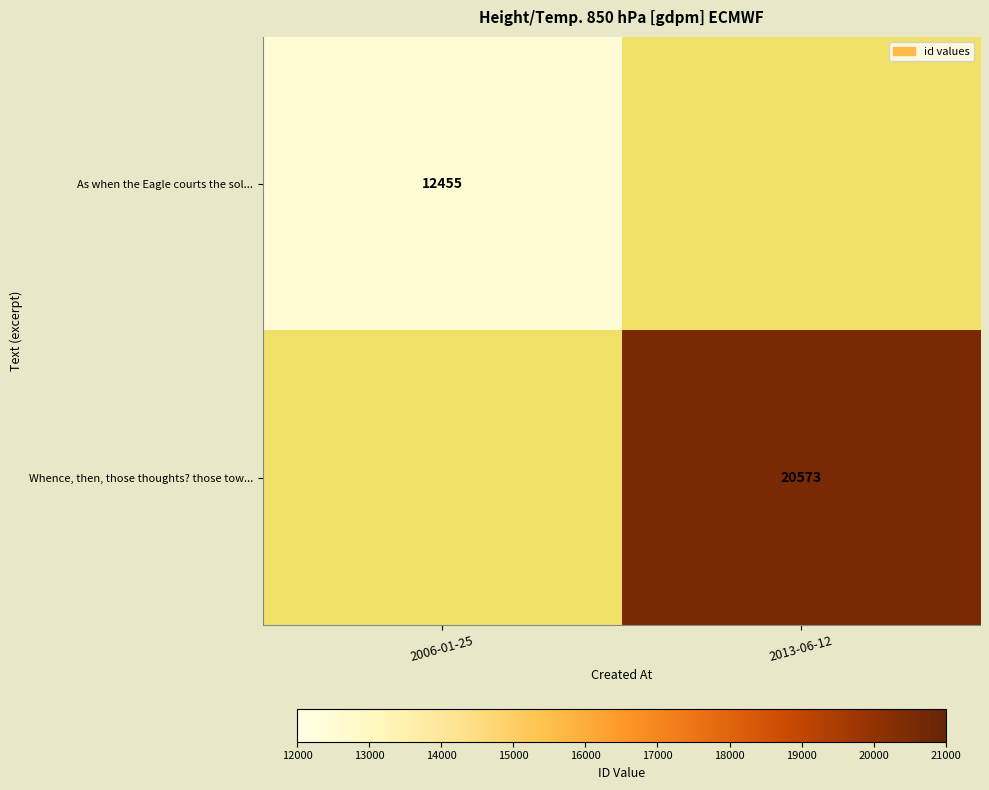

At which category does the chart reach its minimum across all series?

2006-01-25